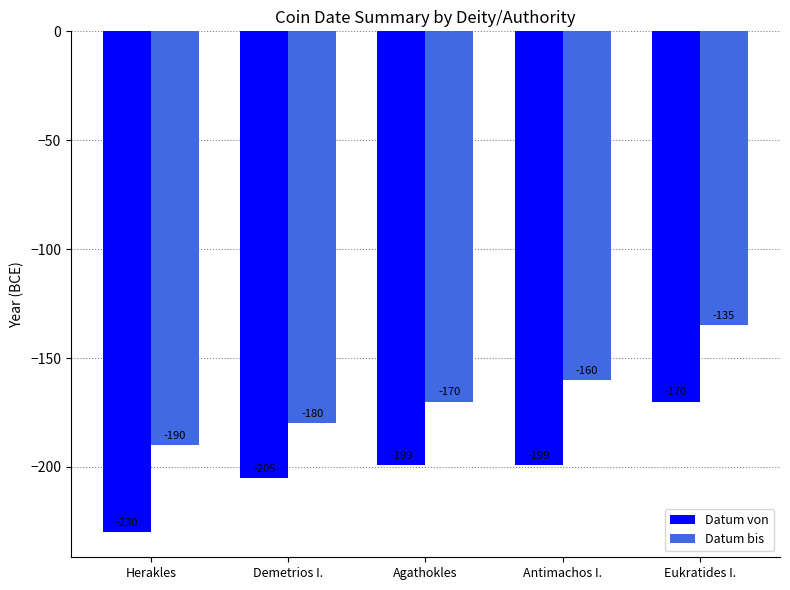

What is the minimum value for Datum bis?

-190